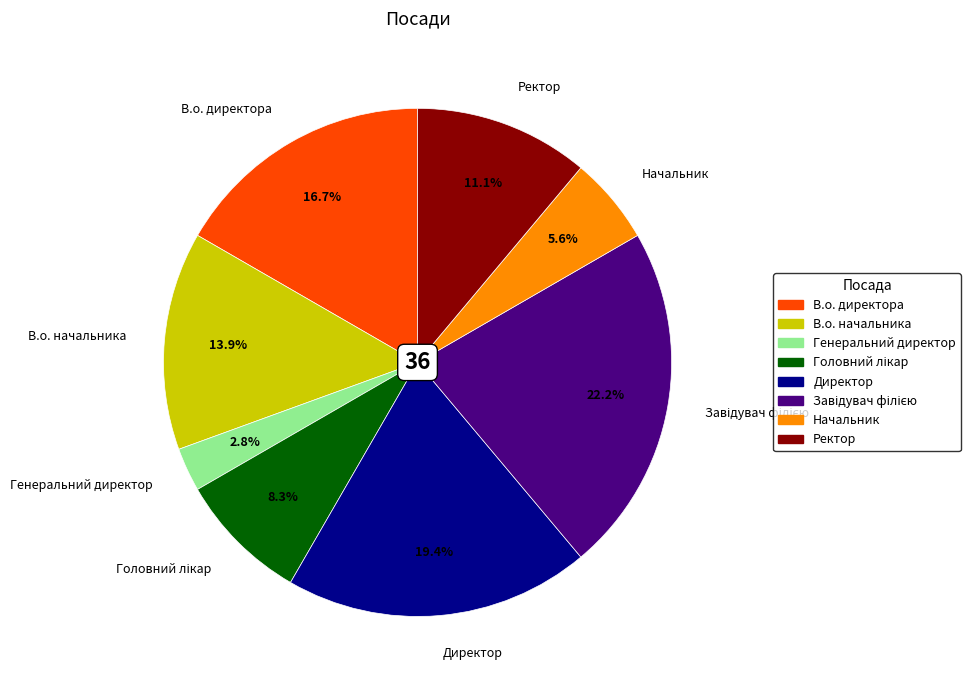

Which category has the smallest portion of the pie?

Генеральний директор